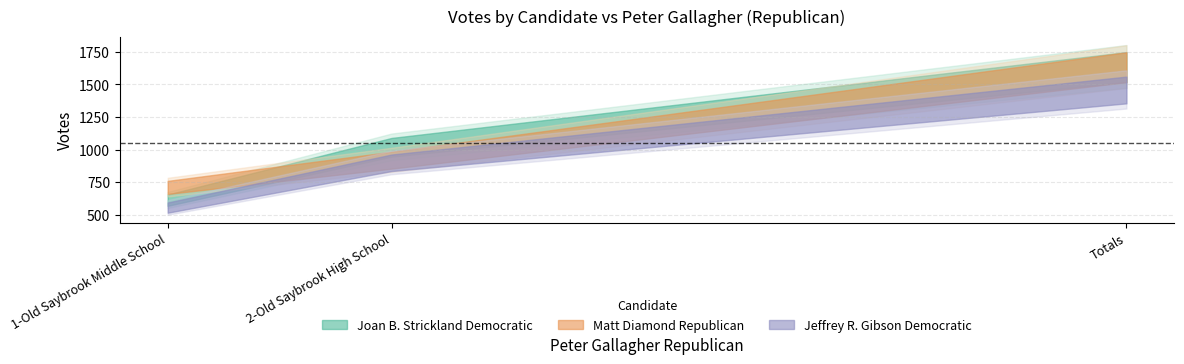

What is the average value of the Matt Diamond Republican series?

1091